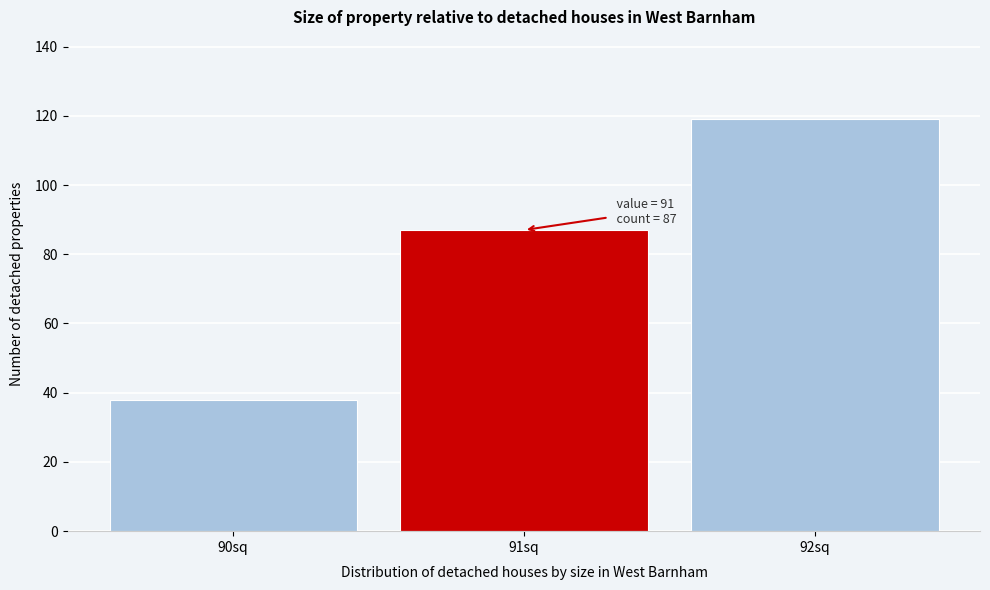

Reading left to right, list all the values displayed in this chart.

90sq=38	91sq=87	92sq=119